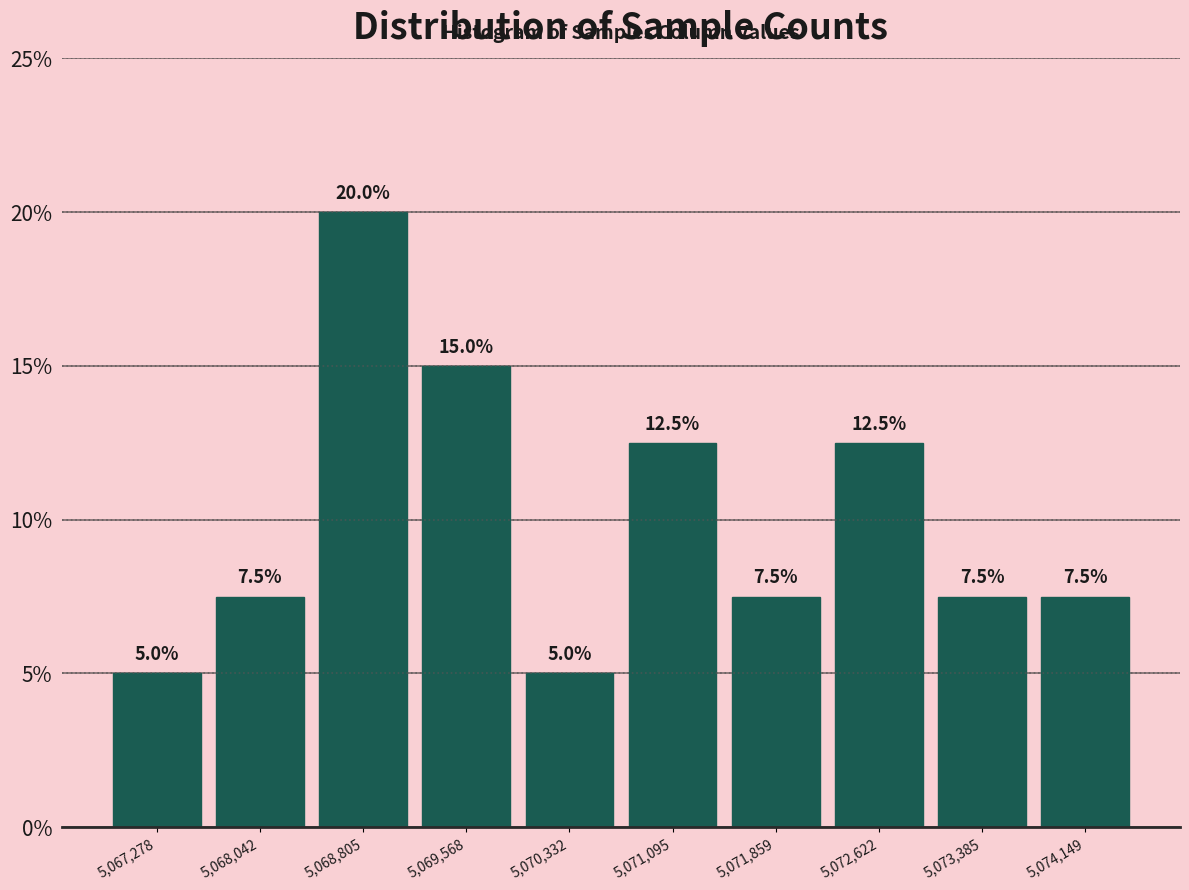

Reading left to right, list every bar in this chart as the range it spans on the x-axis followed by its height. The bar edges are not printed on the chart, so give them approximately, as read against the axis.

5066900 to 5067700: 5.0
5067700 to 5068400: 7.5
5068400 to 5069200: 20.0
5069200 to 5070000: 15.0
5070000 to 5070700: 5.0
5070700 to 5071500: 12.5
5071500 to 5072200: 7.5
5072200 to 5073000: 12.5
5073000 to 5073800: 7.5
5073800 to 5074500: 7.5